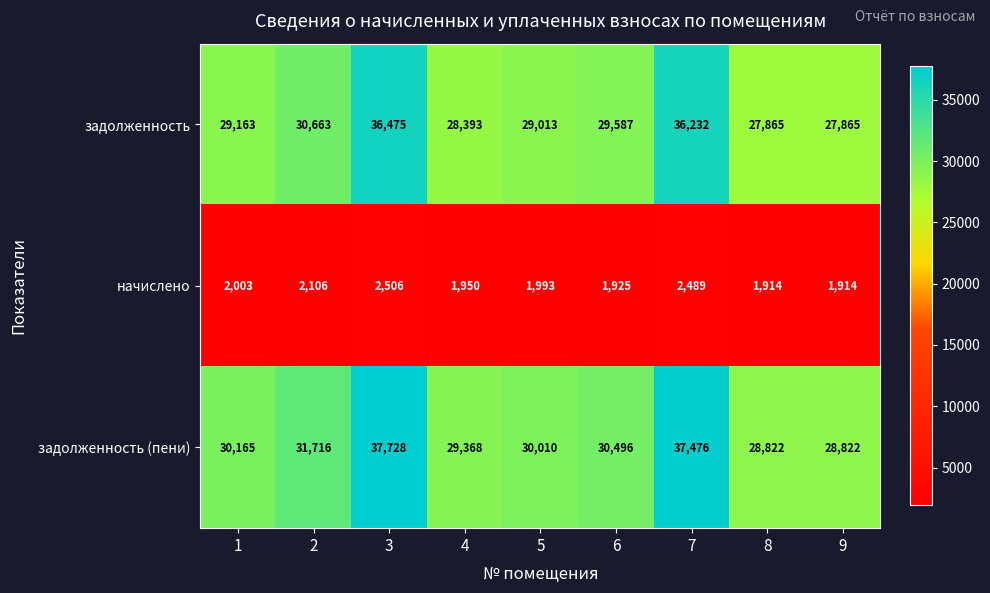

What is the lowest value of the задолженность series?

27865